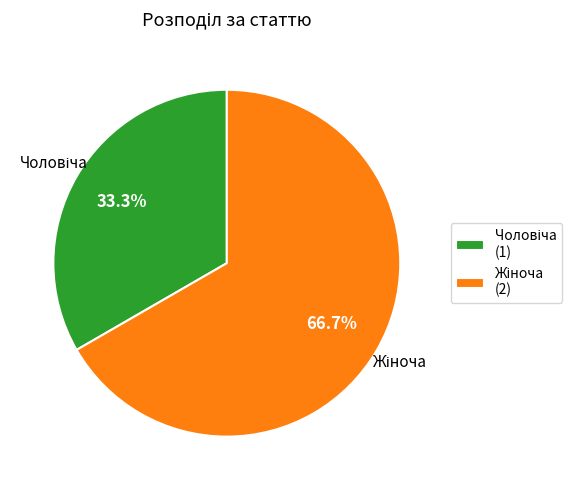

To the nearest percent, what is the average slice percentage?

50%